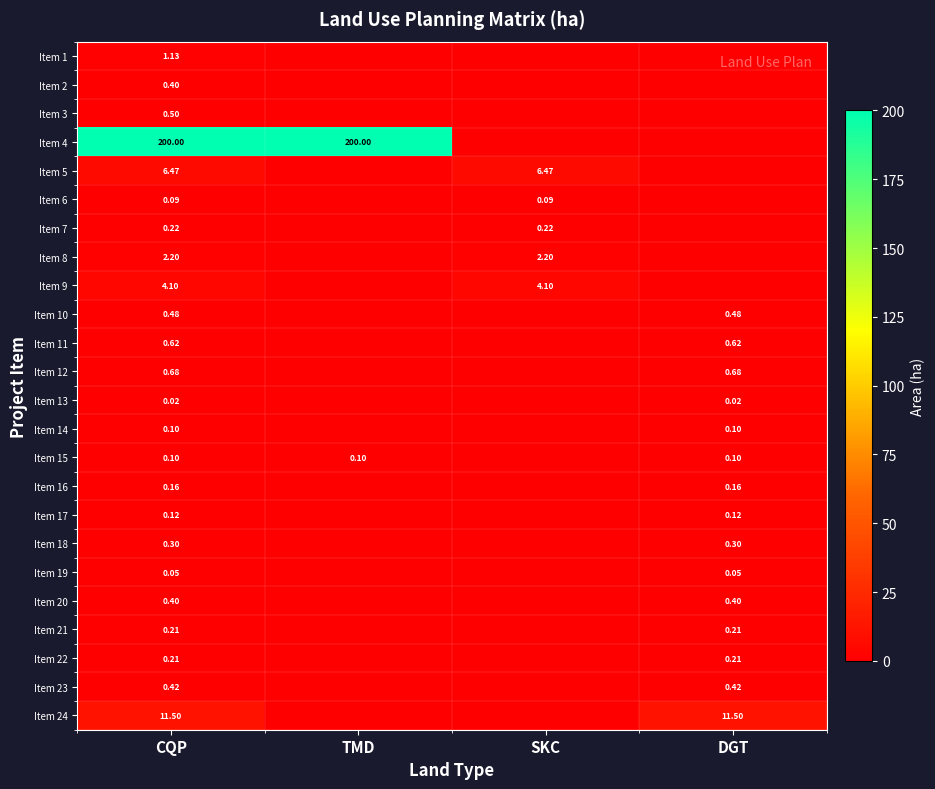

Which series has the largest total across all categories?

Item 4